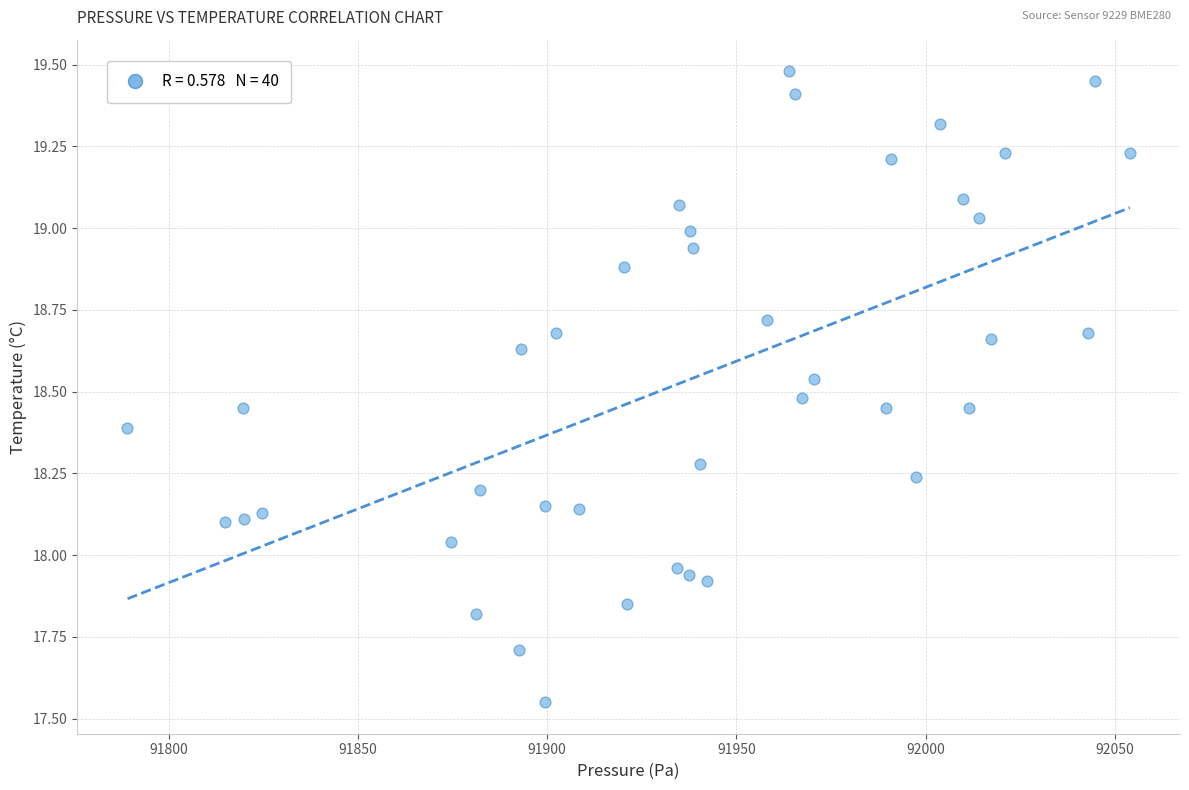

What is the range of X values (max minus min)?

264.9